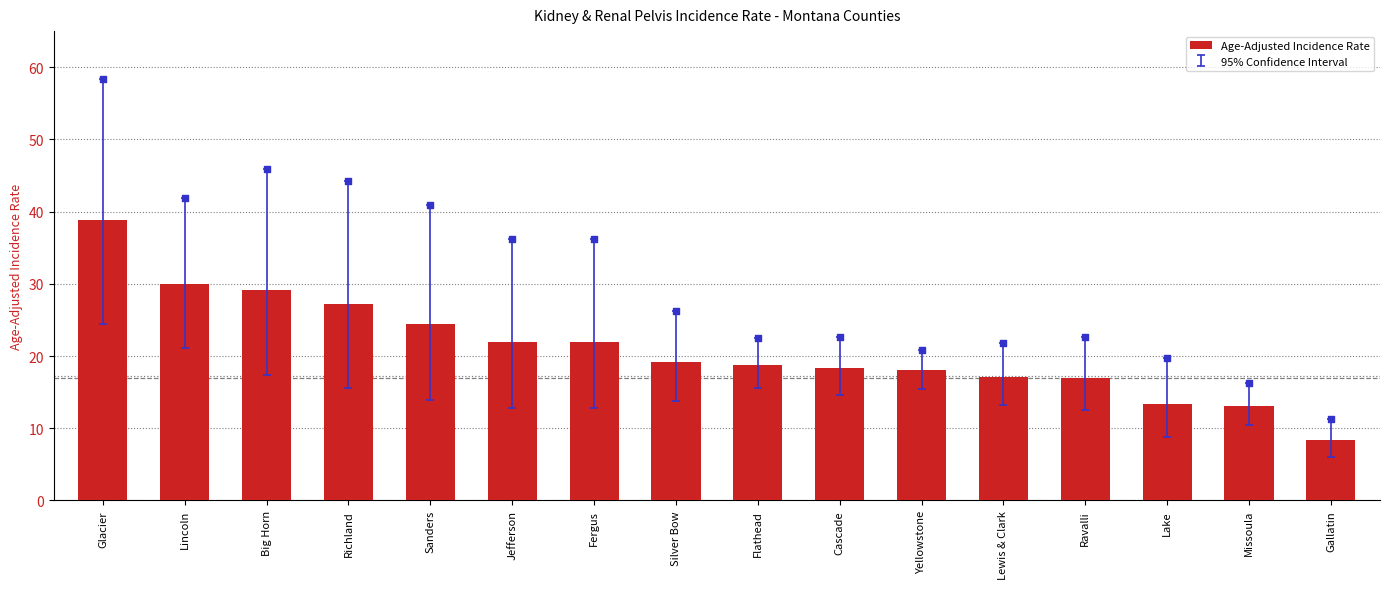

Which has a higher value, Glacier or Sanders?

Glacier